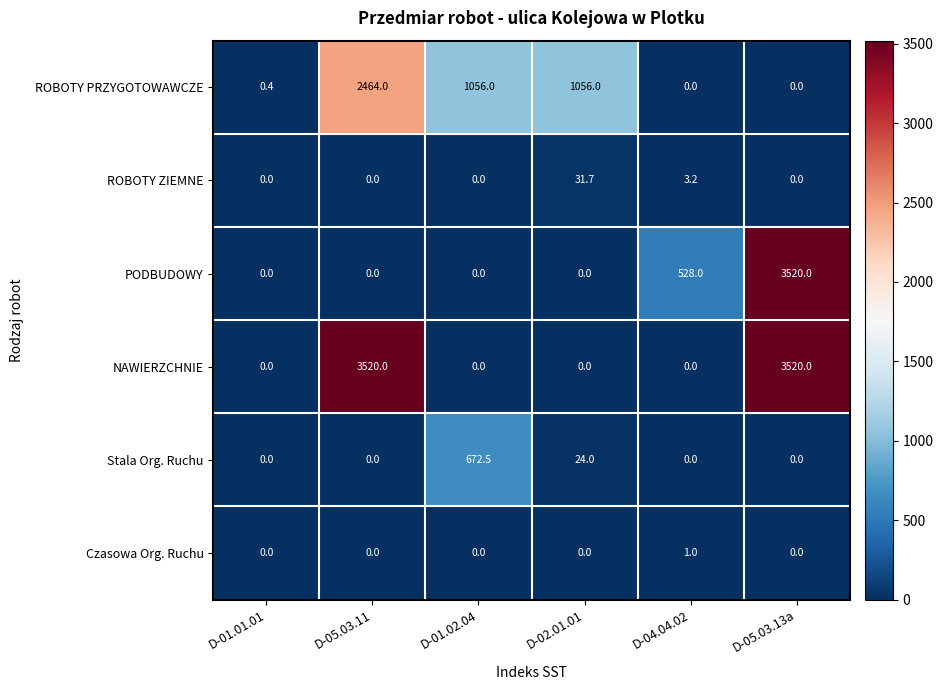

The value of Czasowa Org. Ruchu at D-01.01.01 is 0.4. True or false?

False